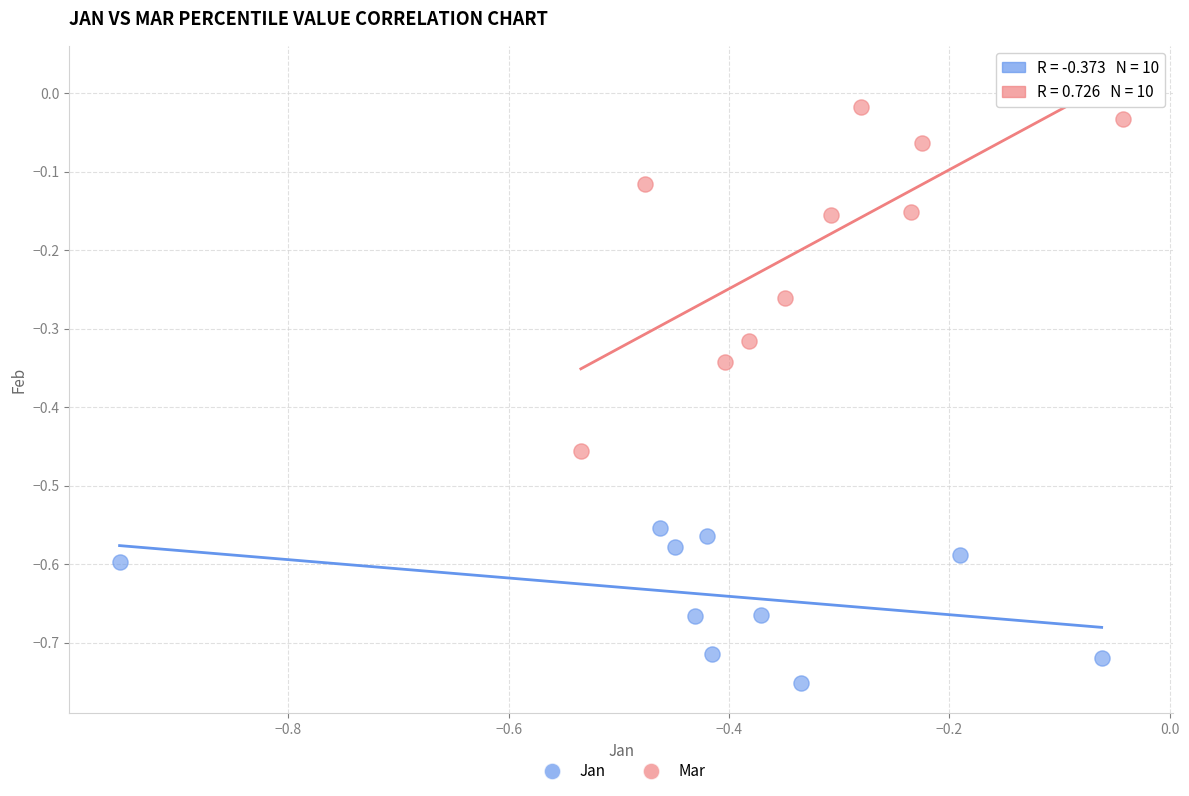

Which series contains the lowest Y value?

Jan